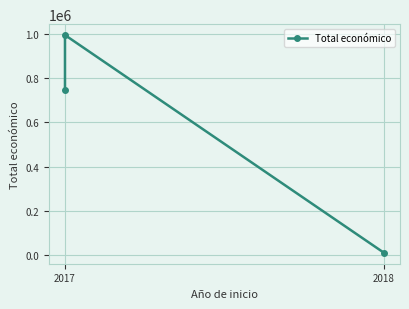

What is the sum of the values at 2017 and 2018?

758476